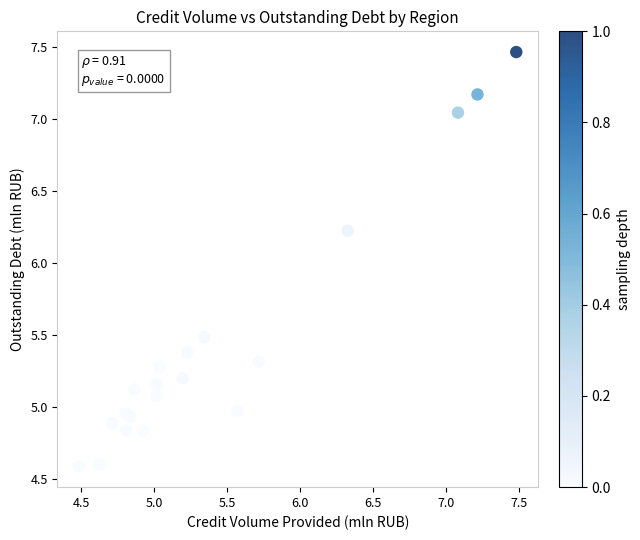

What Y value in the scatter plot is closest to 6?

6.2